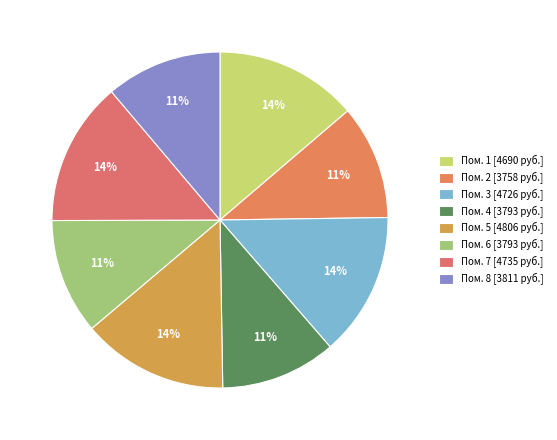

How many segments does this pie chart have?

8